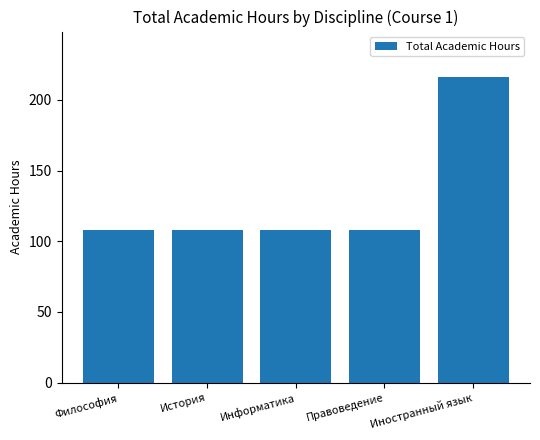

How many bars are there in total?

5